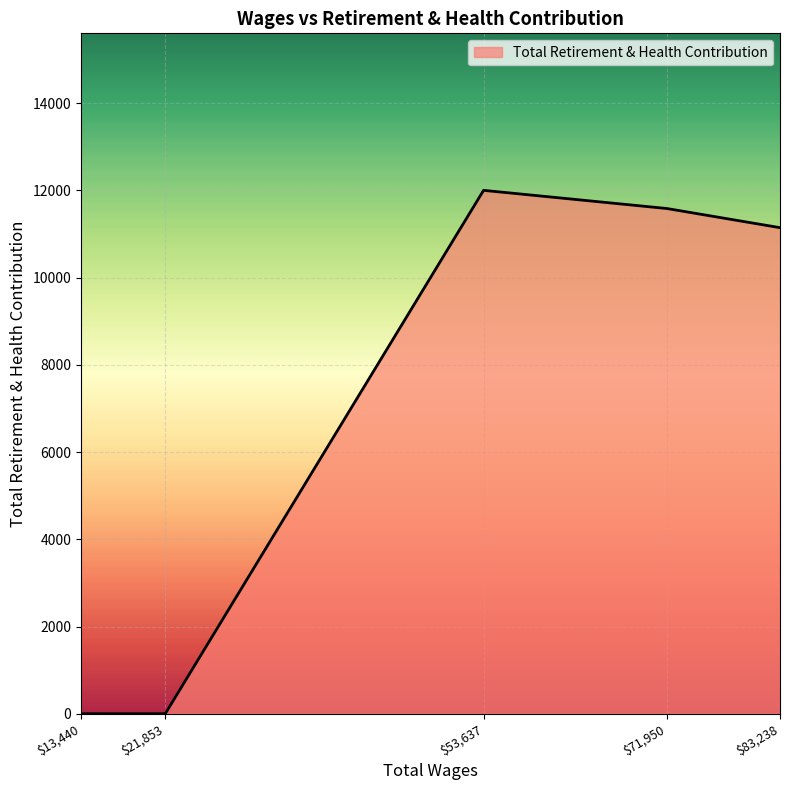

At which category does the data reach its first local peak?

$53,637